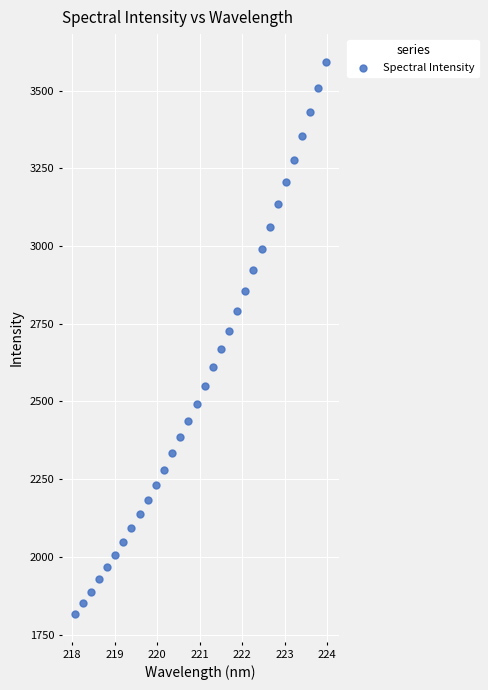

What is the range of Y values (max minus min)?

1778.6